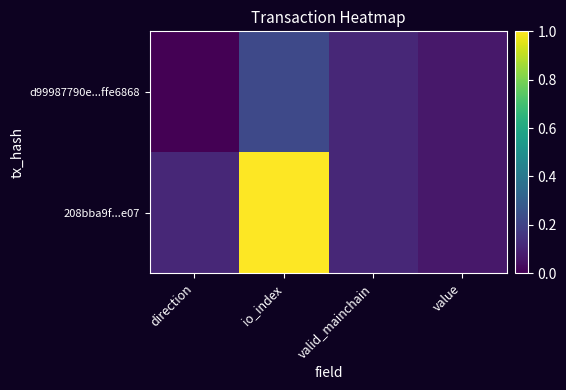

Rank the series by their maximum value, from lowest to highest.

d99987790e...ffe6868, 208bba9f...e07